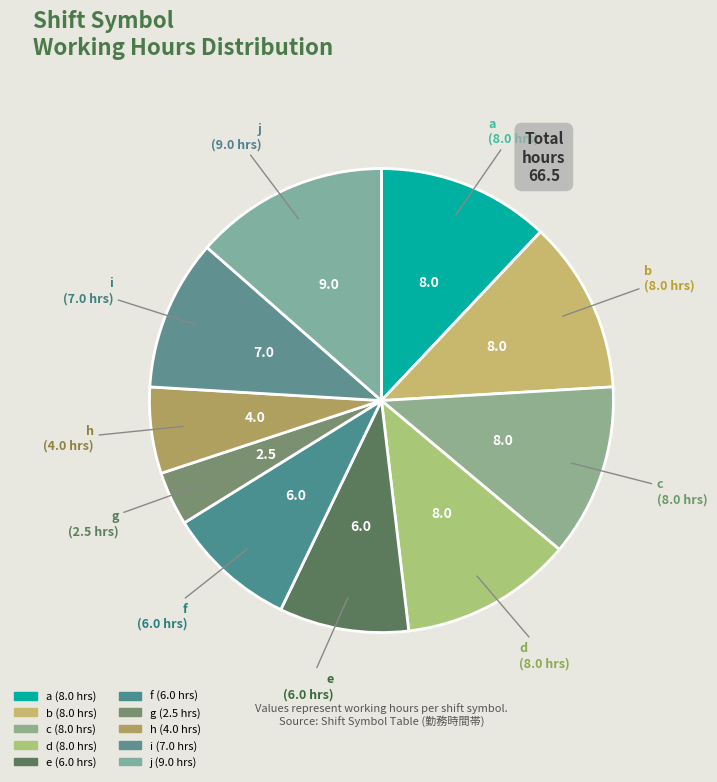

How many slices are in this pie chart?

10